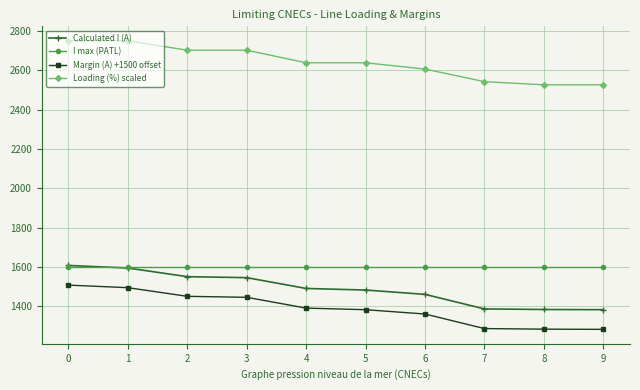

Count the number of categories in the chart.

10